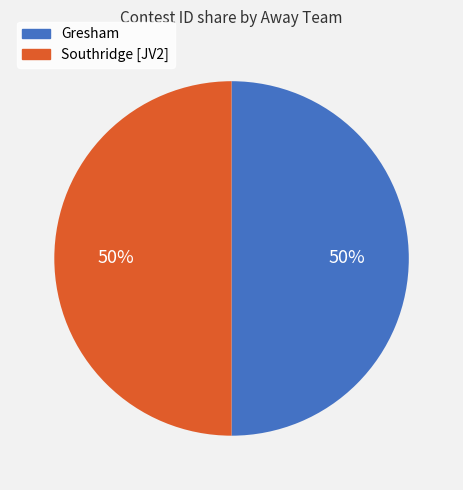

How many slices are in this pie chart?

2